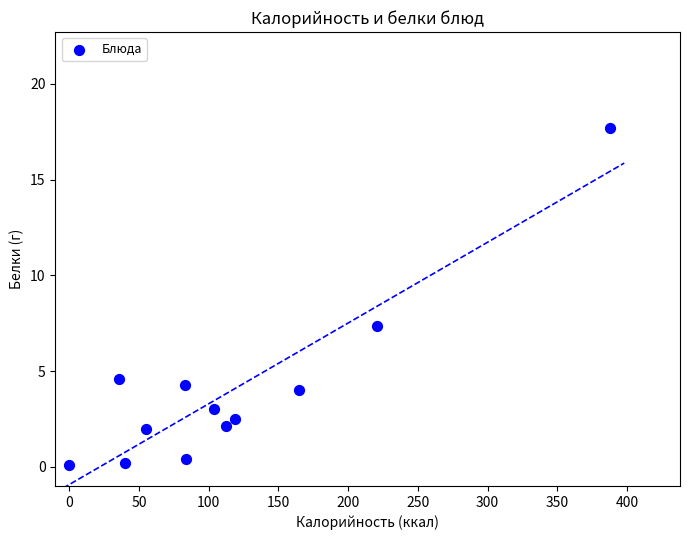

What Y value in the scatter plot is closest to 8?

7.3